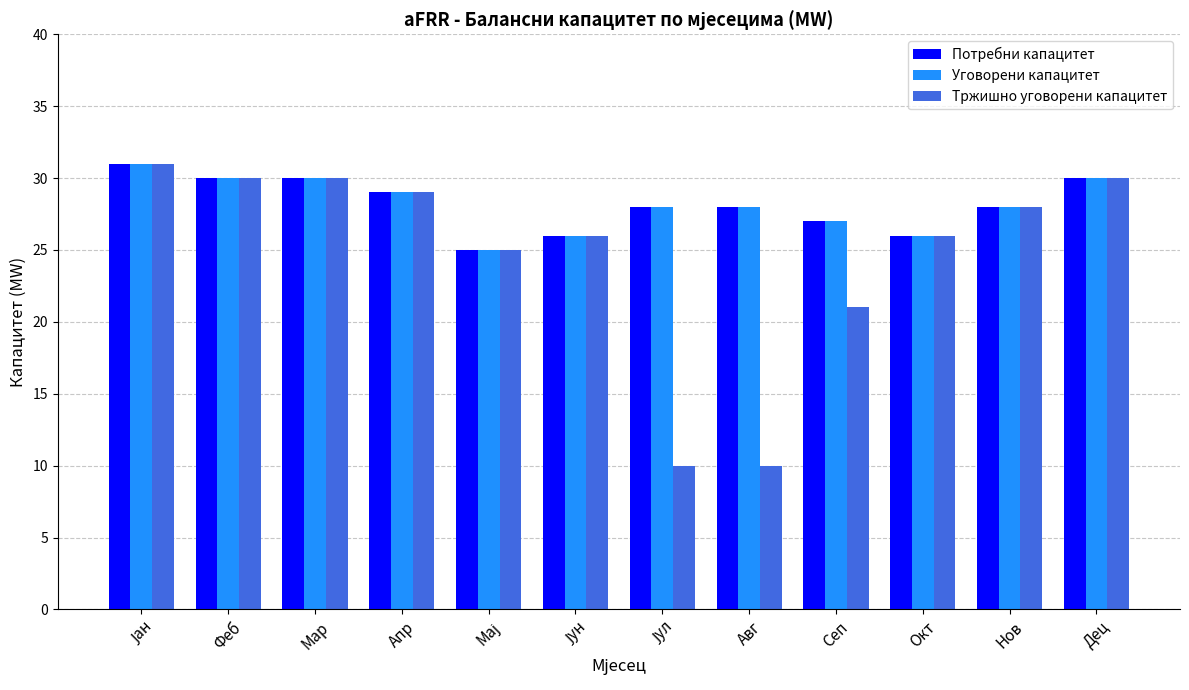

Which series has the largest range (max minus min)?

Тржишно уговорени капацитет